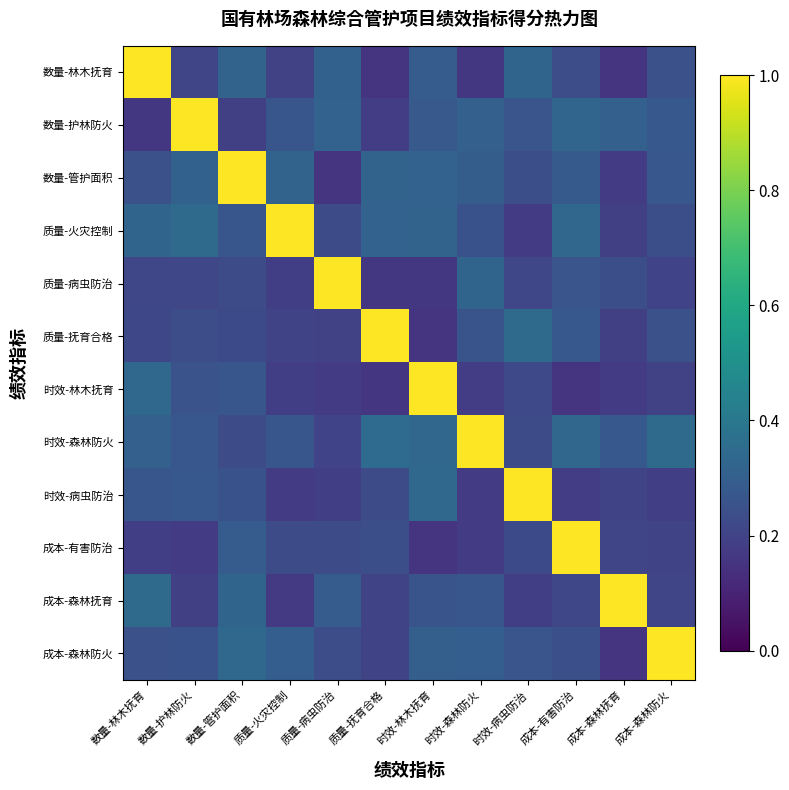

What is the difference between the highest and lowest values at 时效-病虫防治?

0.8